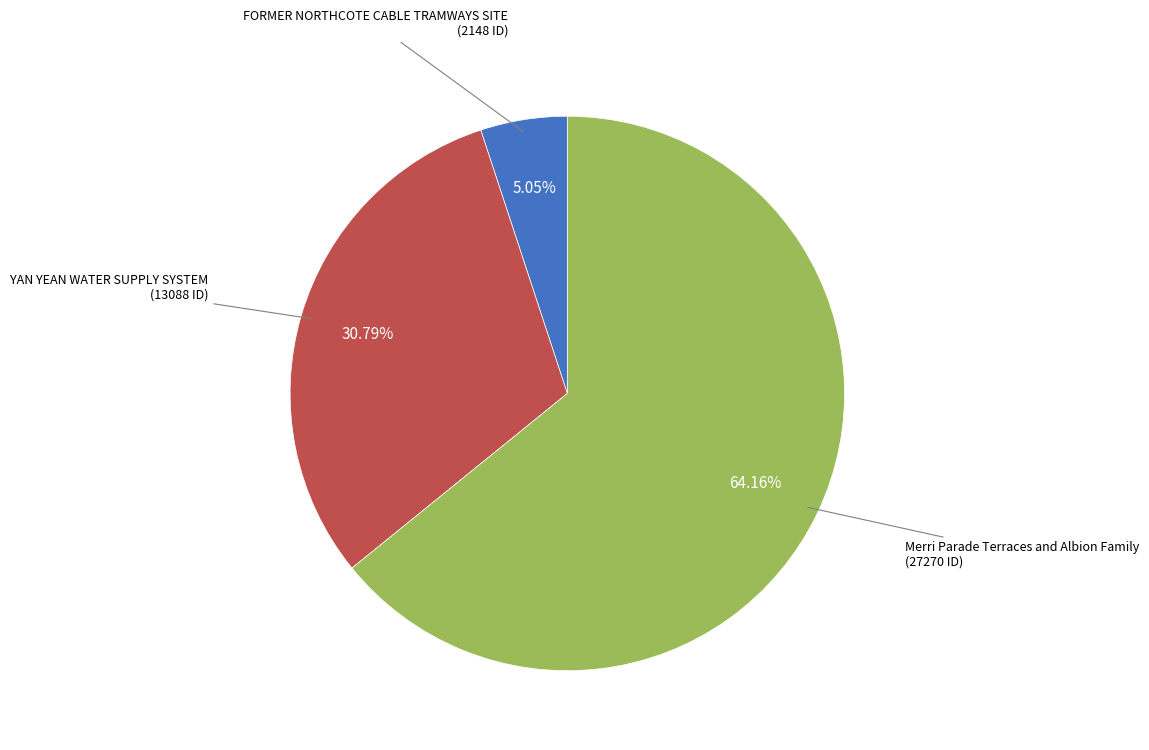

To the nearest percent, what is the average slice percentage?

33%